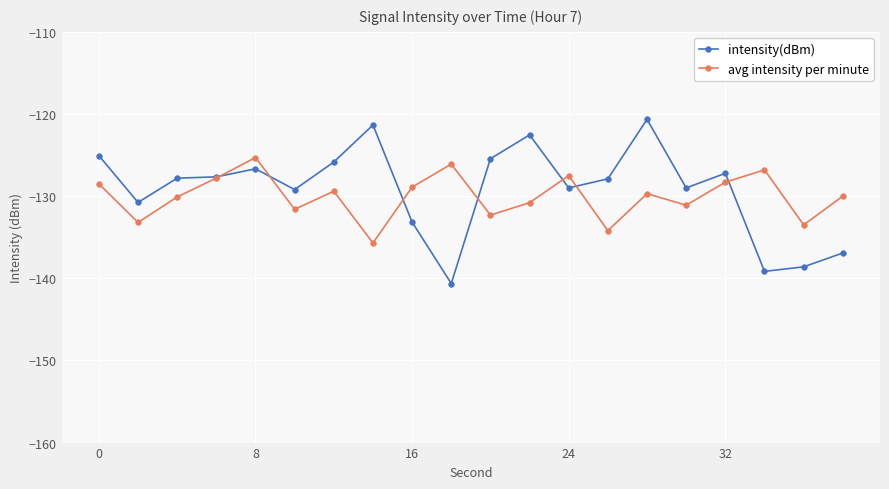

True or false: intensity(dBm) has more than 0 interior local peaks.

True